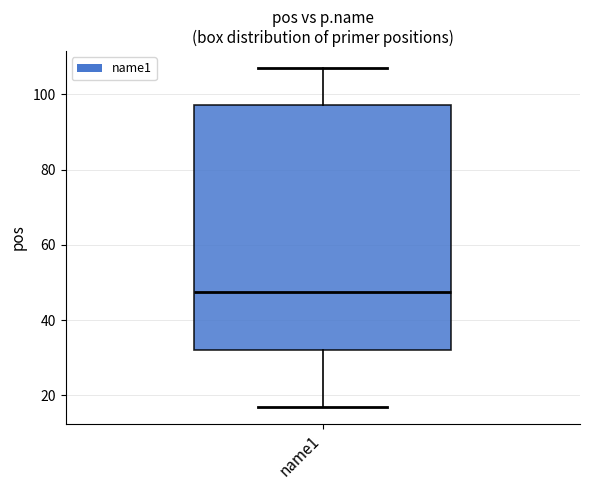

Transcribe this box plot: give where the median line is, the range the box spans, and where the two whiskers end, as read against the y-axis. The values are not printed on the chart, so give them approximately, as read against the axis.

median 48, box 32 to 98, whiskers 18 to 108